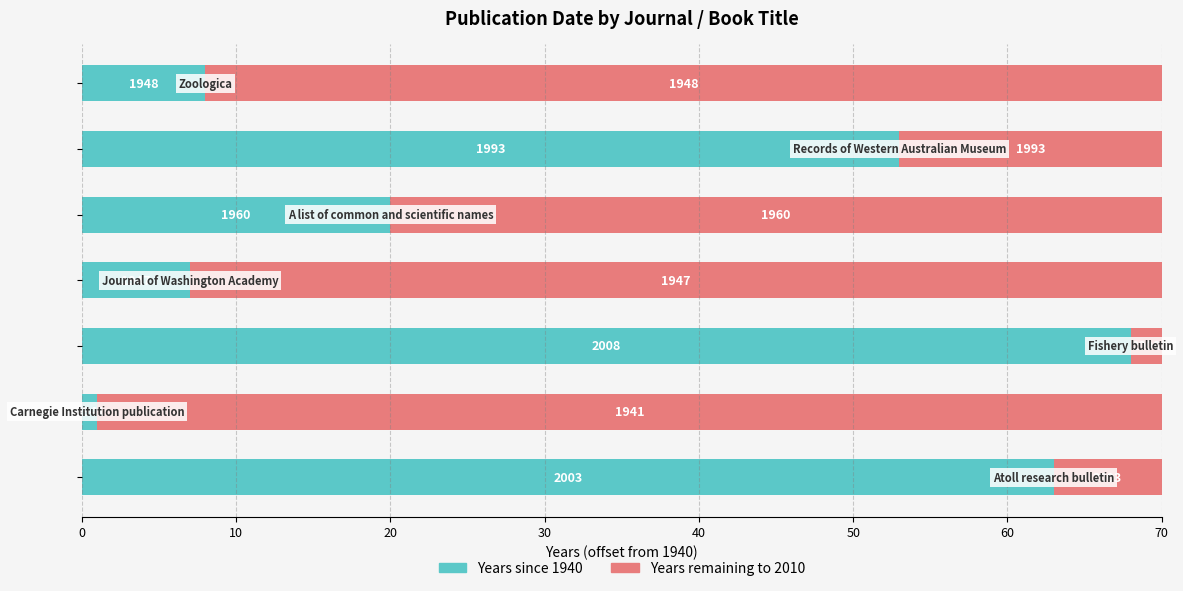

Rank the series by their maximum value, from lowest to highest.

Years since 1940, Years remaining to 2010